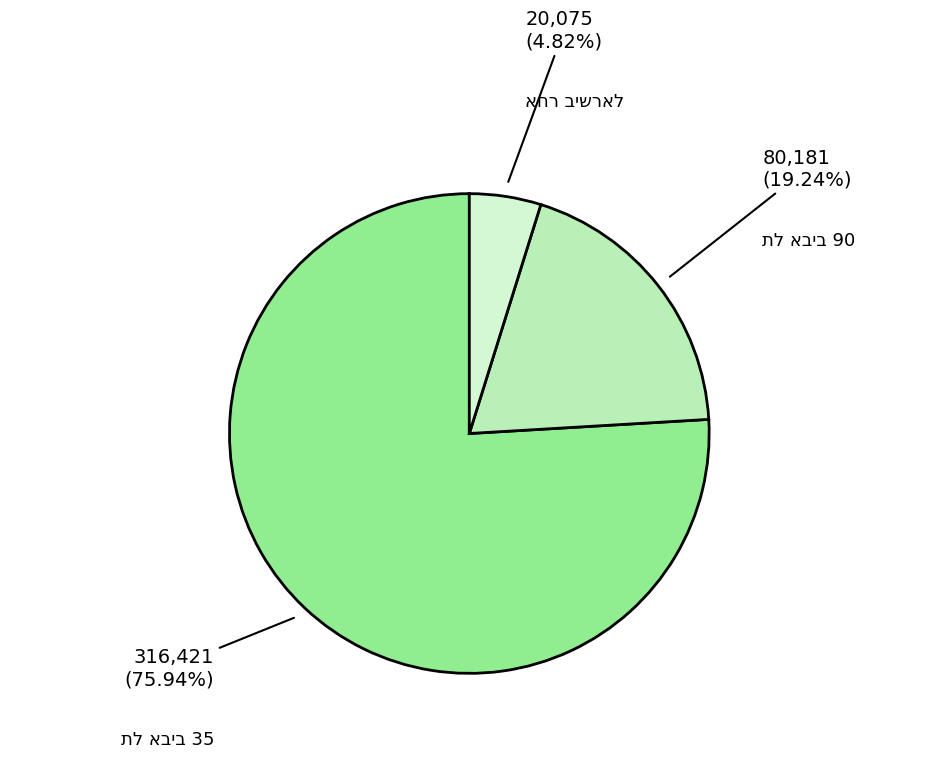

Is there any slice that represents more than half of the pie?

Yes